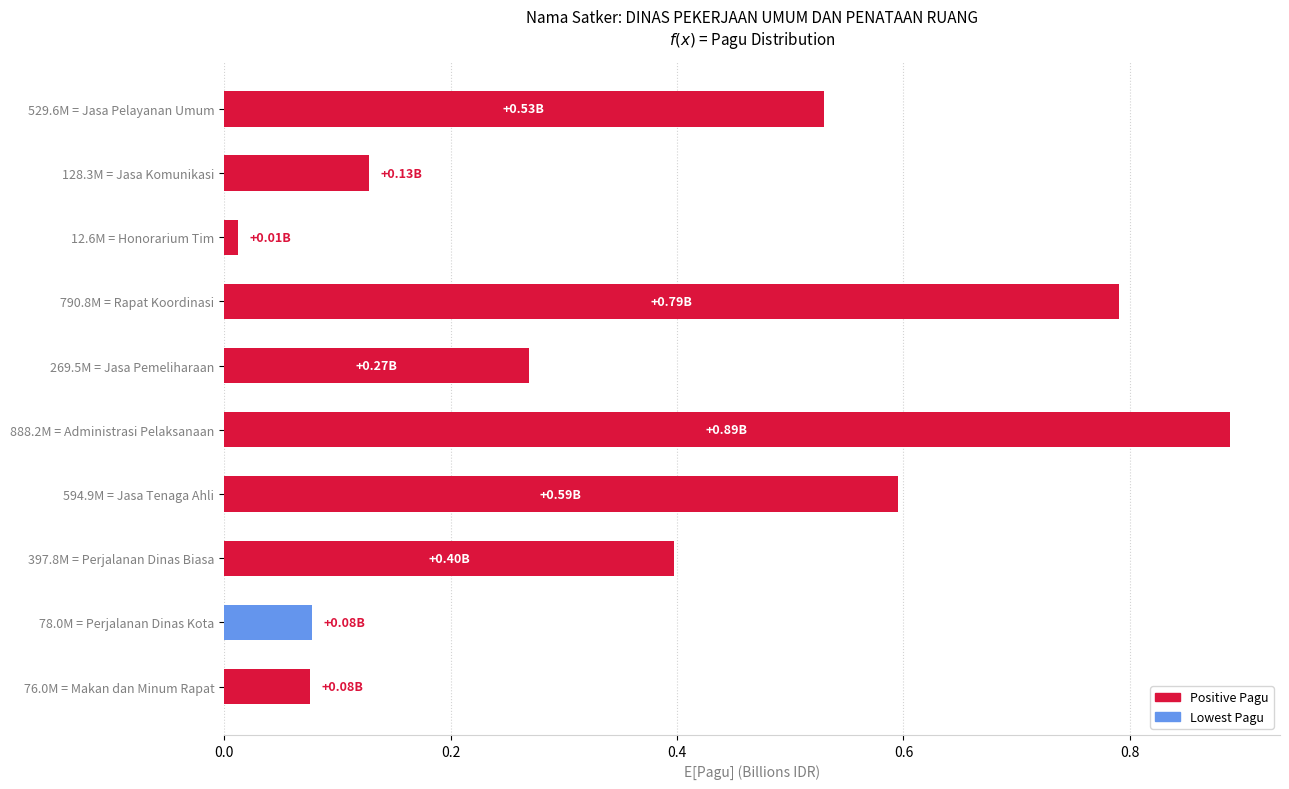

Between 529.6M = Jasa Pelayanan Umum and 269.5M = Jasa Pemeliharaan, which is larger?

529.6M = Jasa Pelayanan Umum